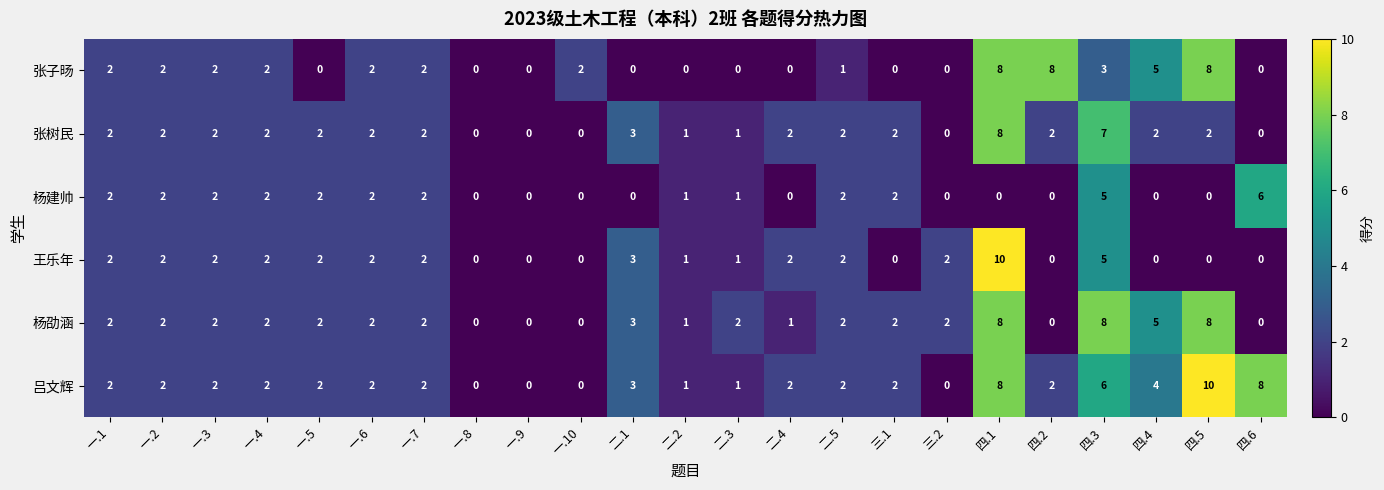

How many series are shown in this chart?

6